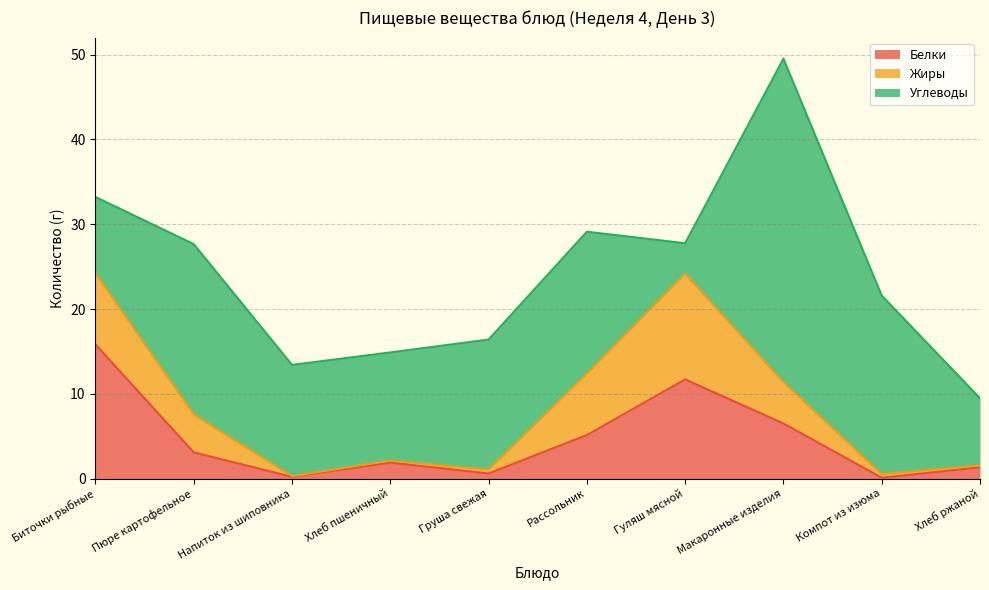

Is the value of Белки at Хлеб пшеничный greater than the value of Жиры at Макаронные изделия?

No